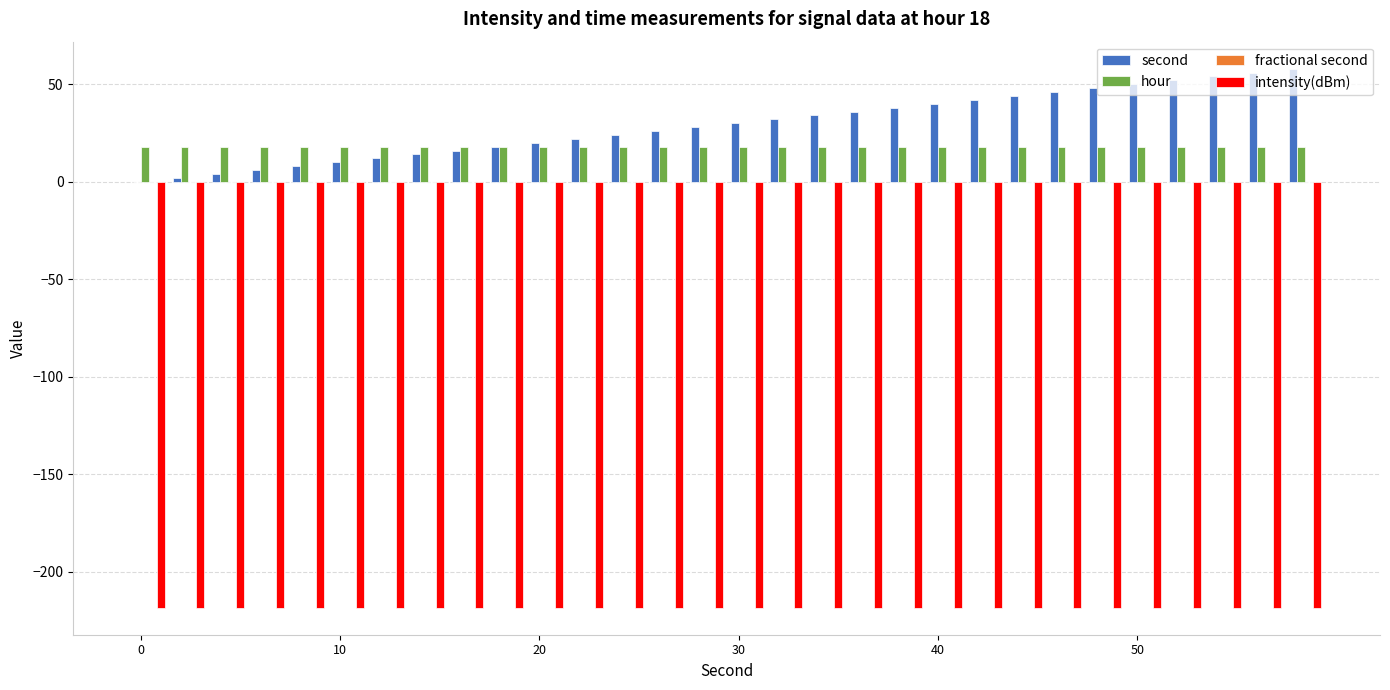

What is the maximum value for intensity(dBm)?

-218.5